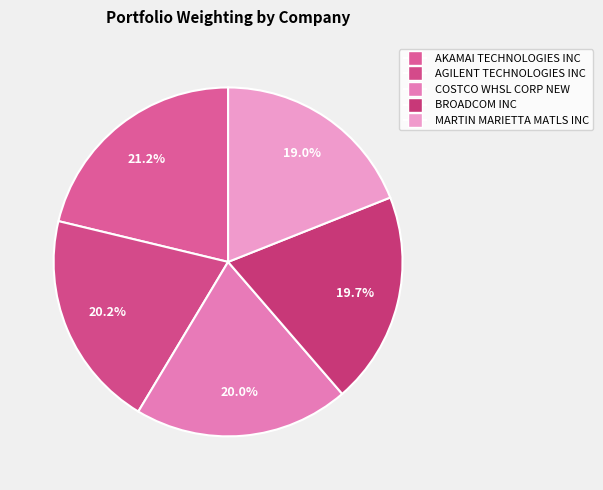

Is it true that AGILENT TECHNOLOGIES INC is 34% of the pie?

False